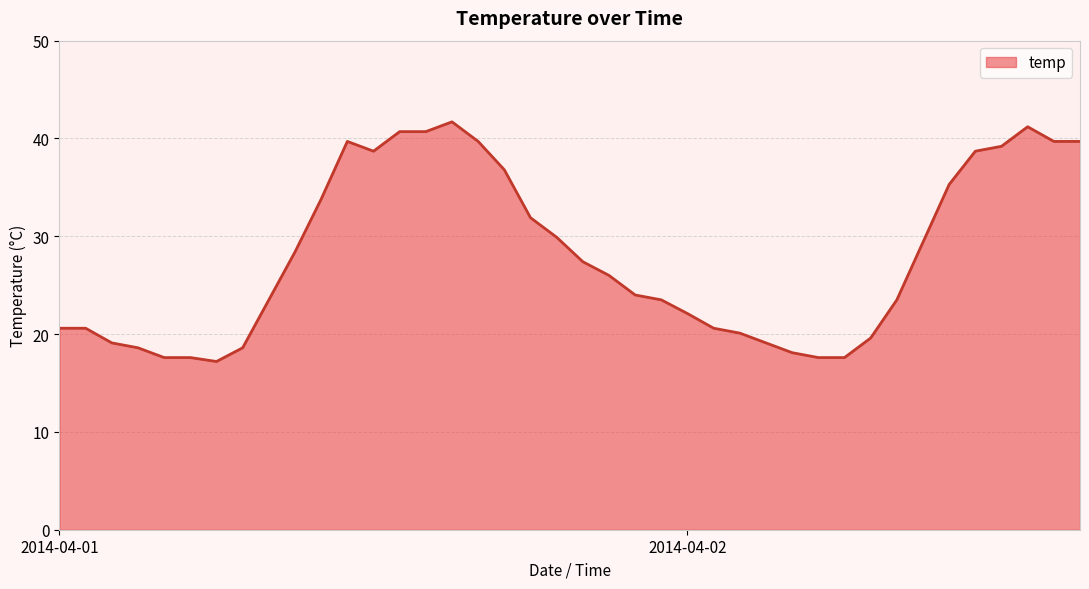

What is the greatest value displayed?

41.7